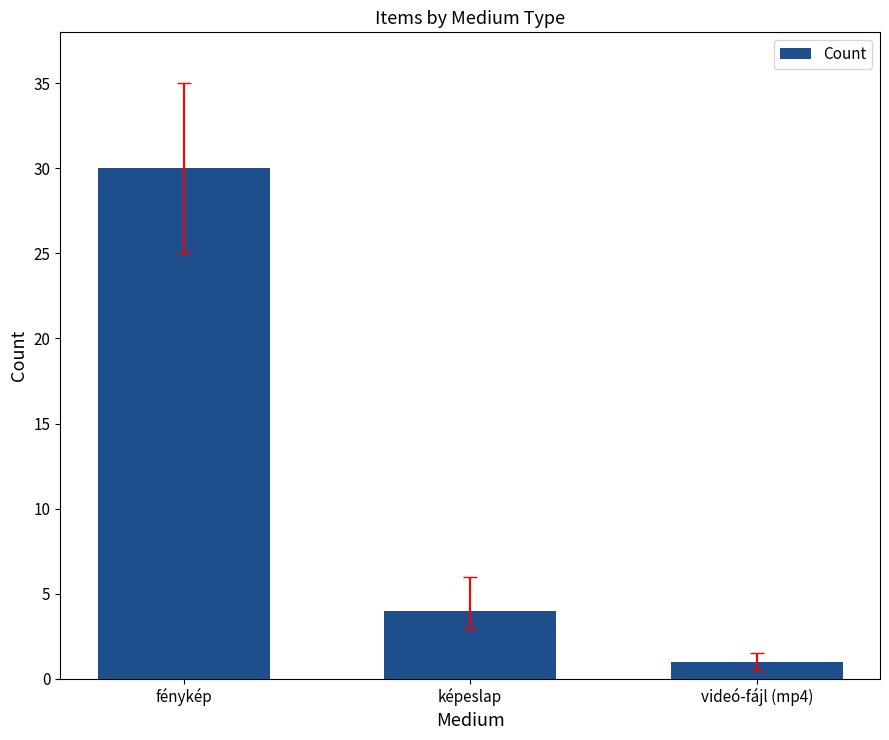

The value at képeslap is 4. True or false?

True